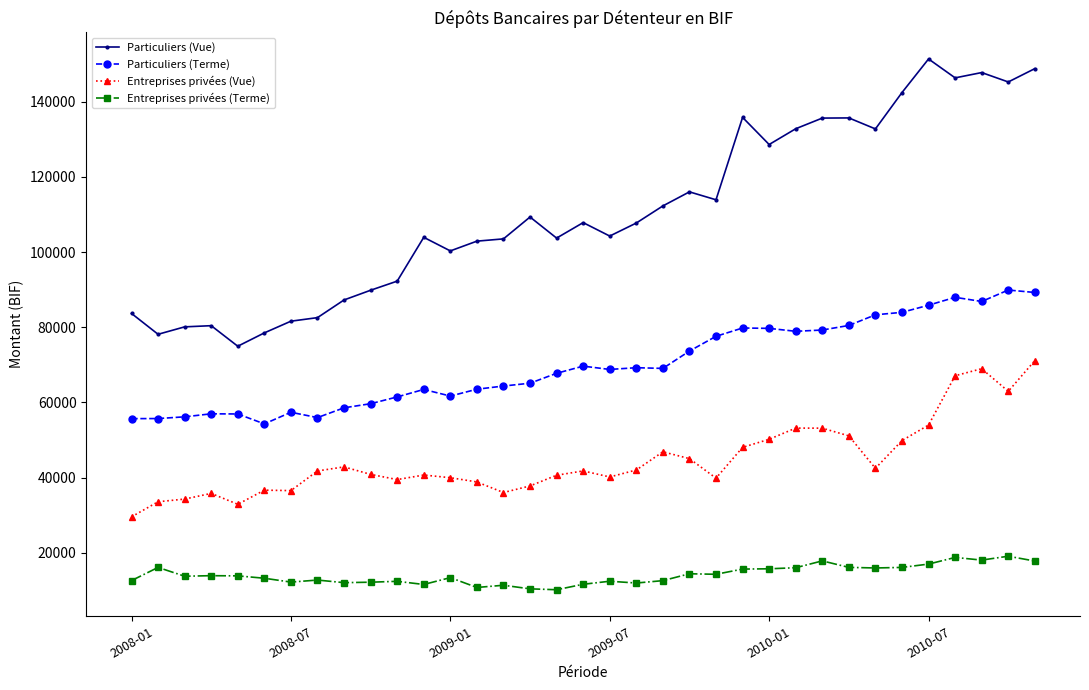

What is the minimum value for Particuliers (Terme)?

54282.0